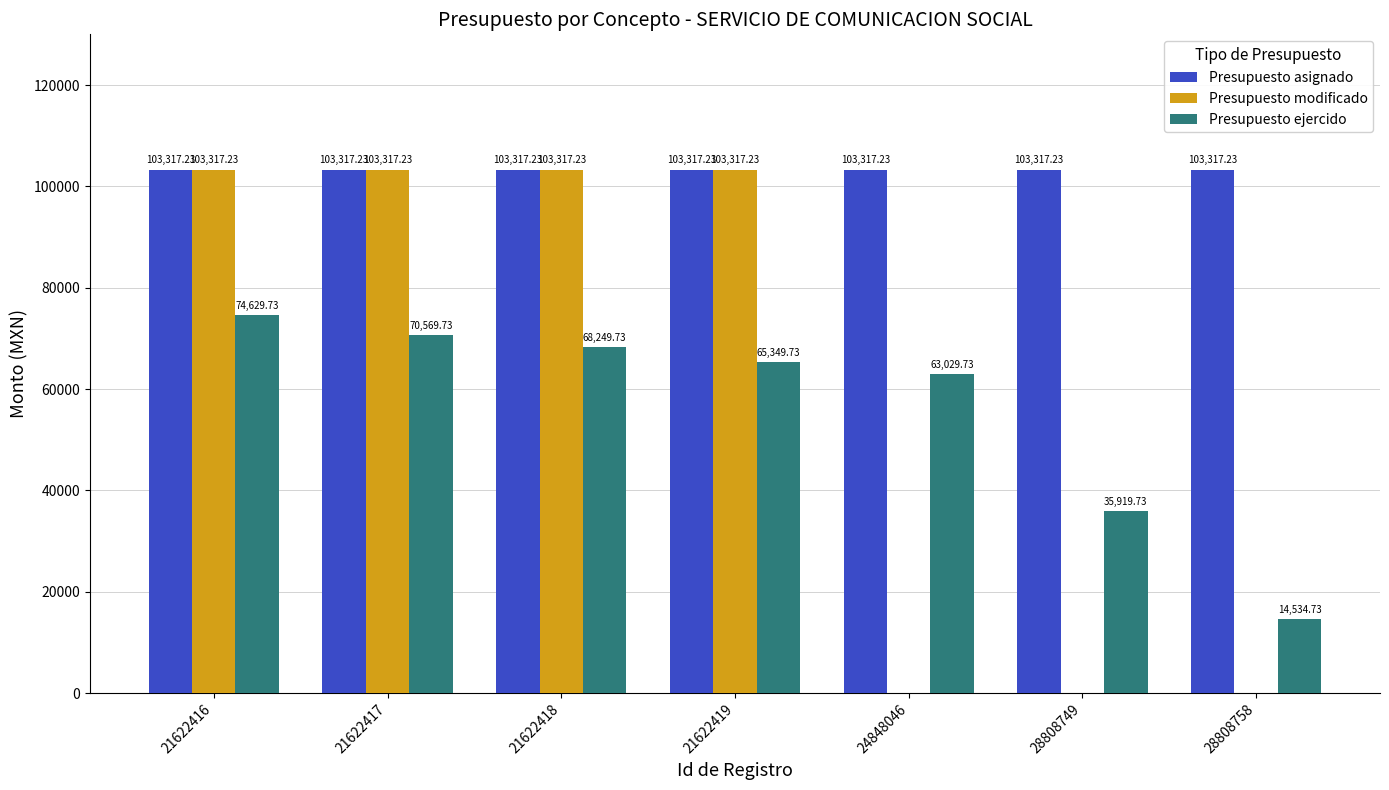

Which series changed the most between 24848046 and 28808758?

Presupuesto ejercido